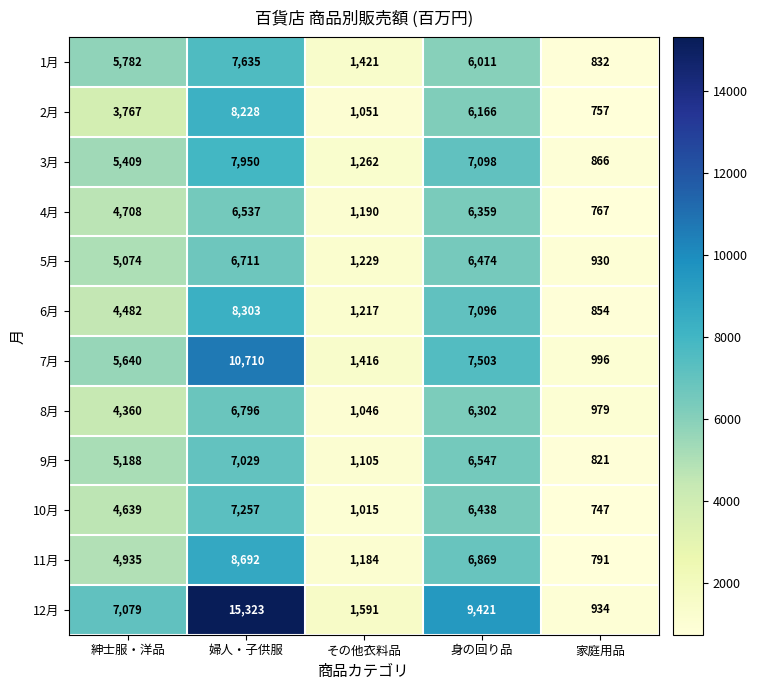

At which category is the sum across all series the highest?

婦人・子供服